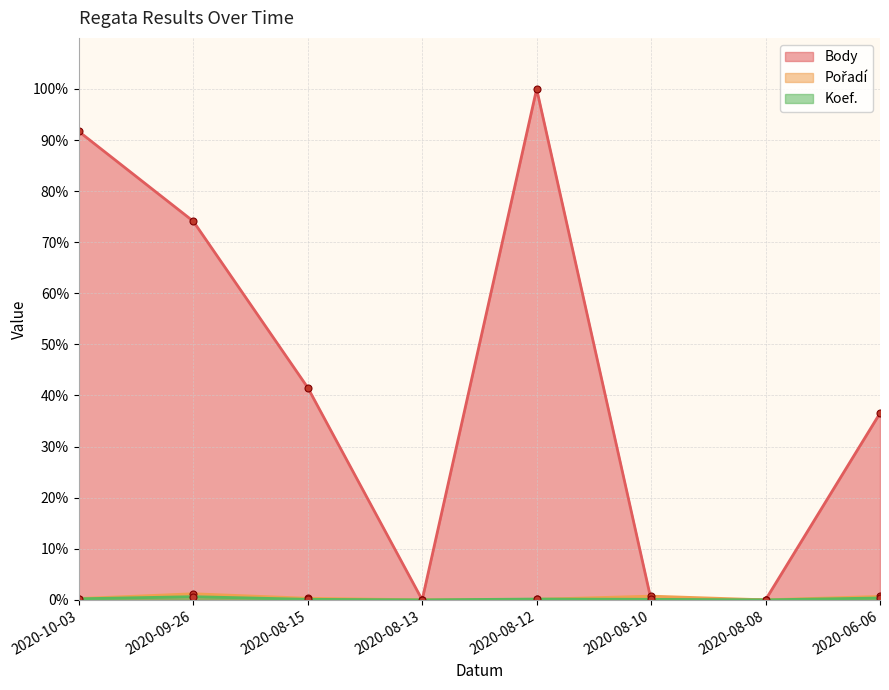

Does the chart display data point markers on the line(s)?

Yes